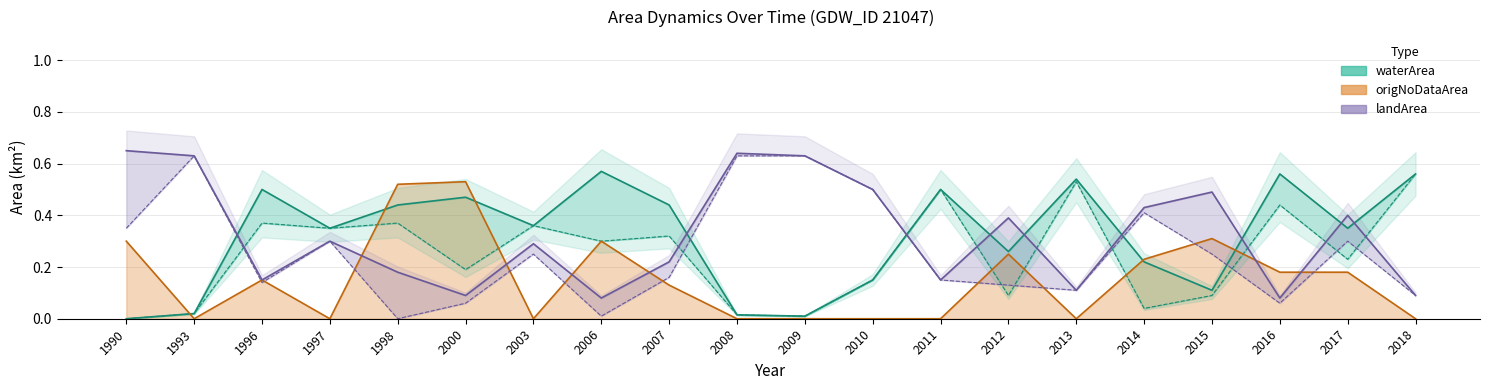

At how many categories does at least one series exceed 0?

20